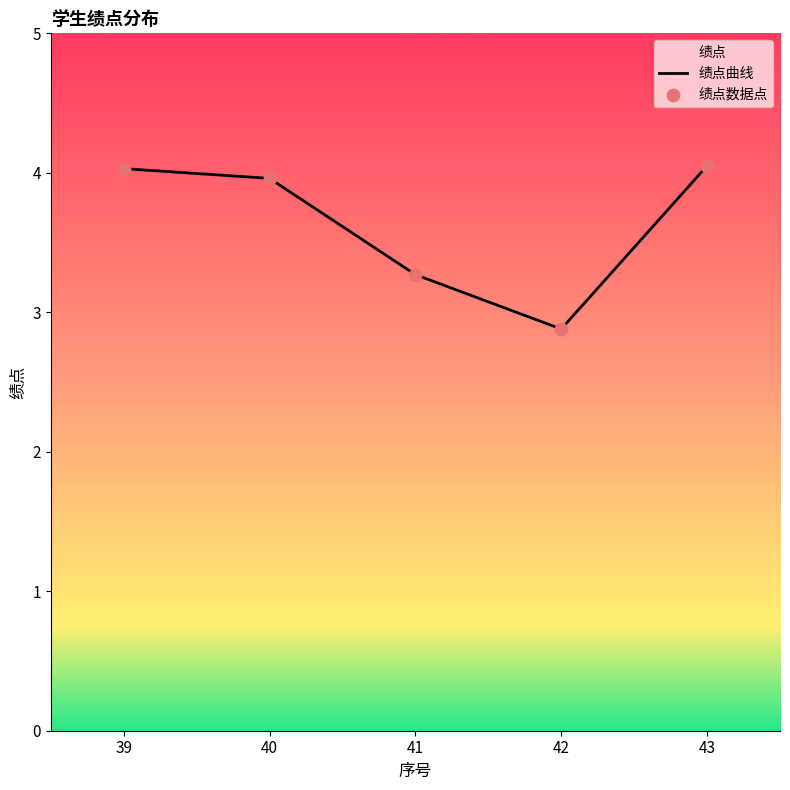

Approximately how many times larger is the value at 39 compared to 43?

1.0